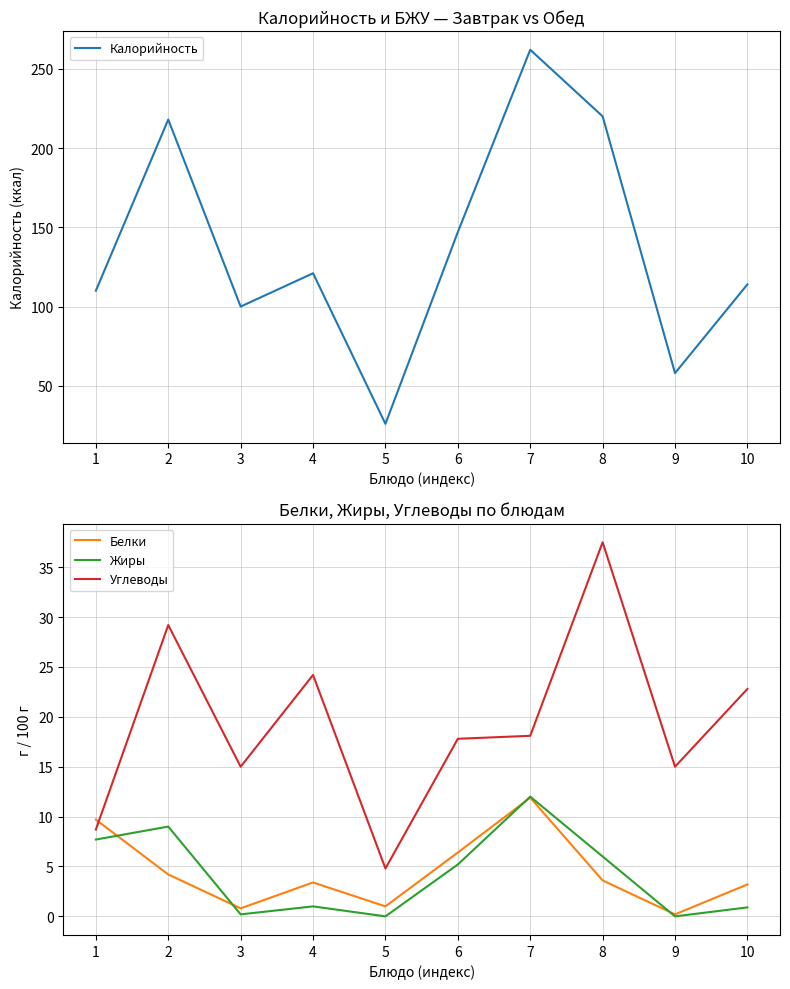

What is the difference between the second highest and second lowest values in the Жиры series?

9.0